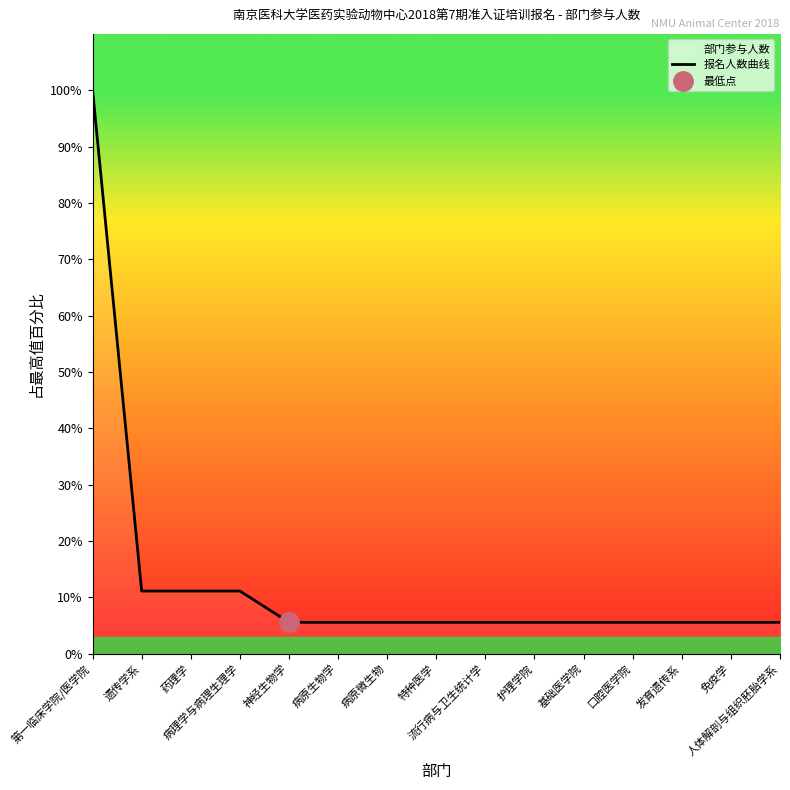

What is the difference between the values at 药理学 and 第一临床学院/医学院?

88.9